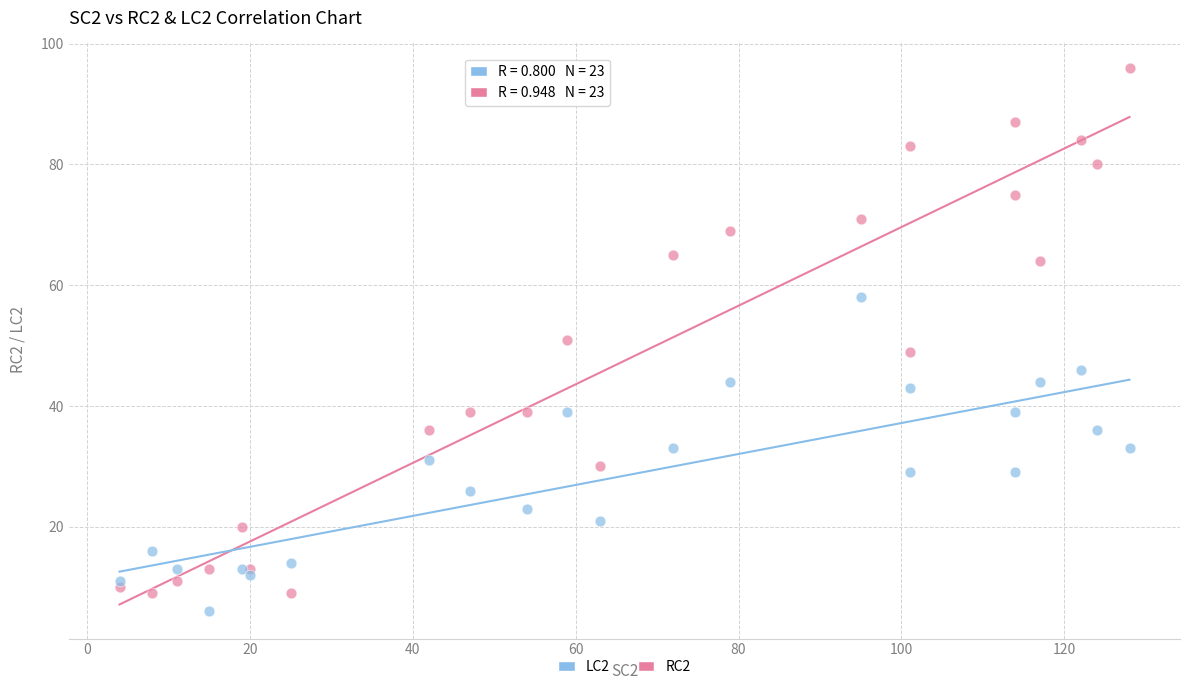

Which series has the widest spread of Y values?

RC2